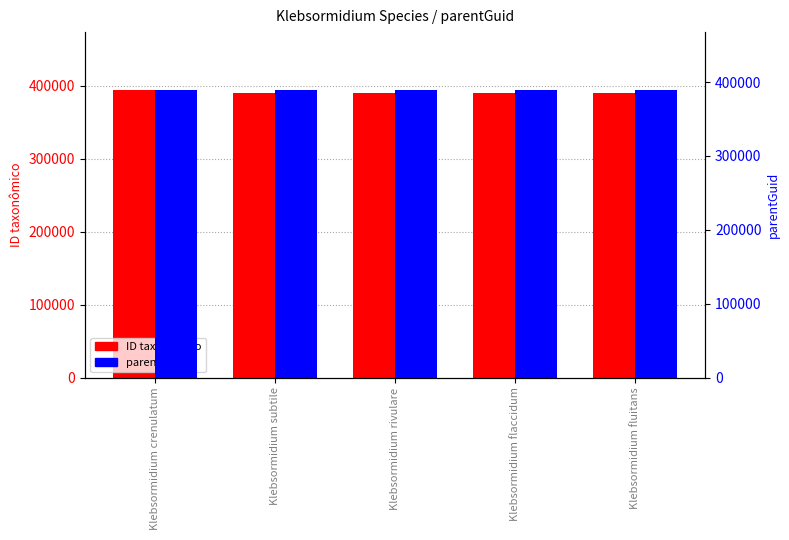

Does the chart contain stacked bars?

No